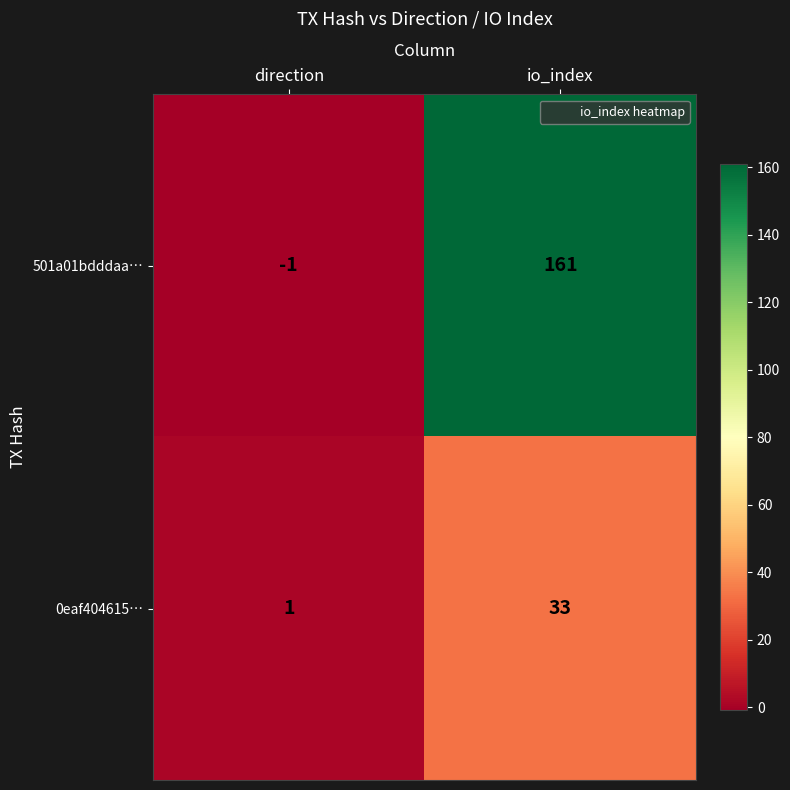

Rank the series at direction from highest to lowest value.

0eaf404615…, 501a01bdddaa…